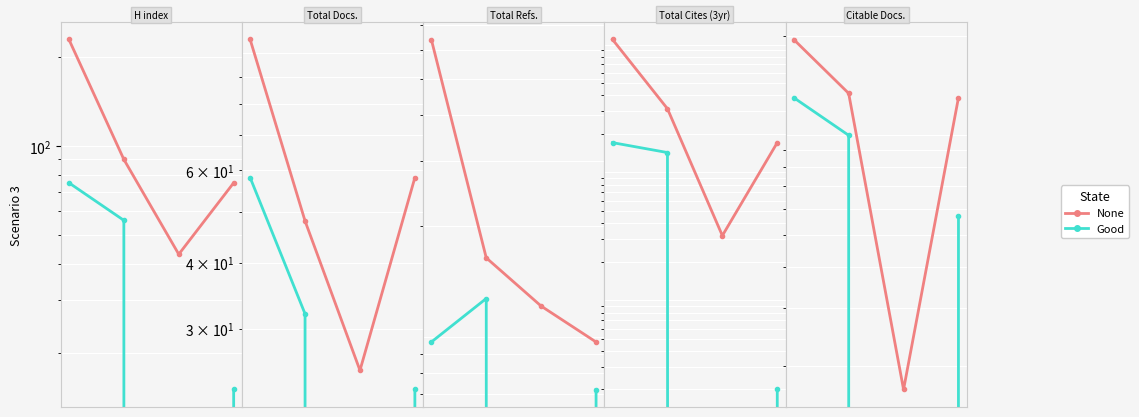

Does the chart display data point markers on the line(s)?

Yes